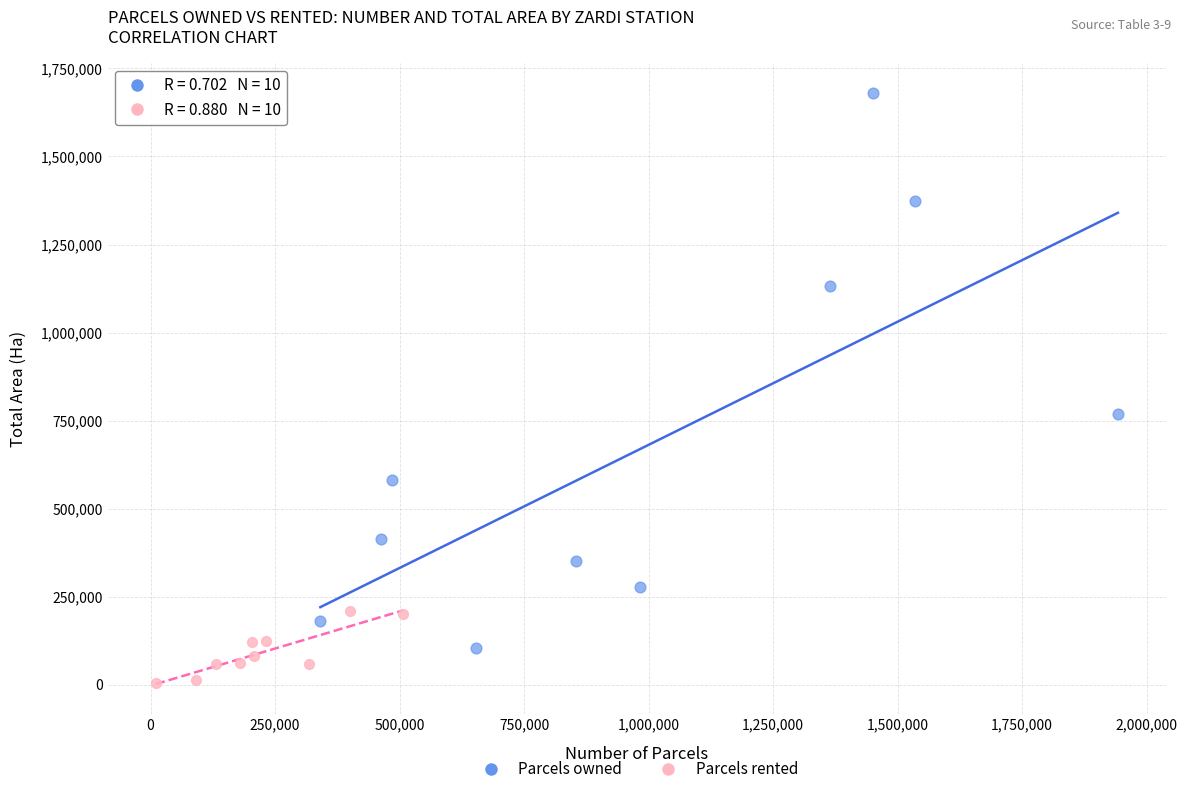

Which series reaches the maximum Y coordinate?

Parcels owned